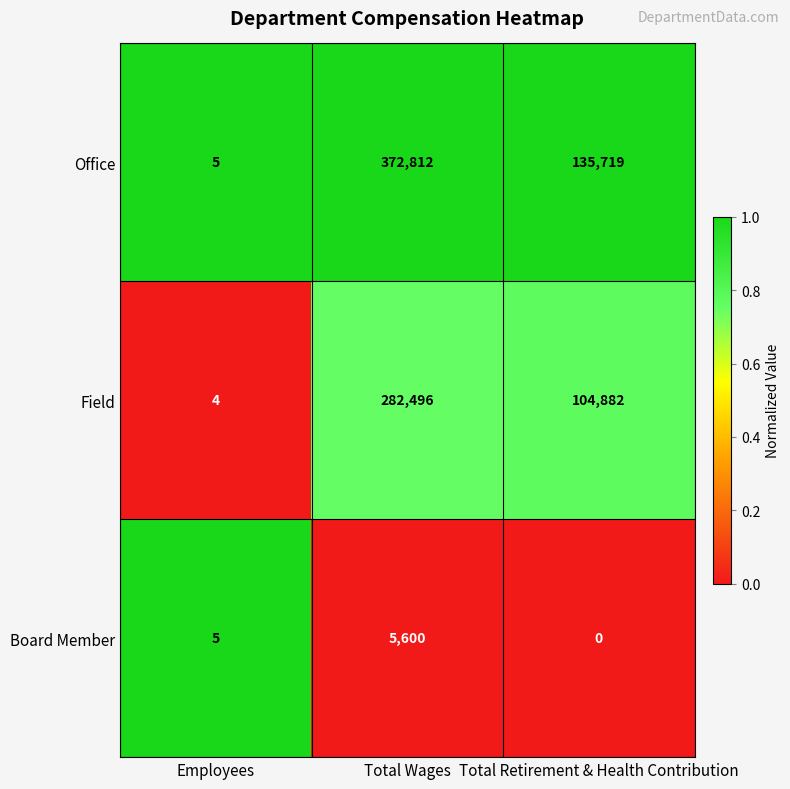

What is the total value across all series at Total Retirement & Health Contribution?

240601